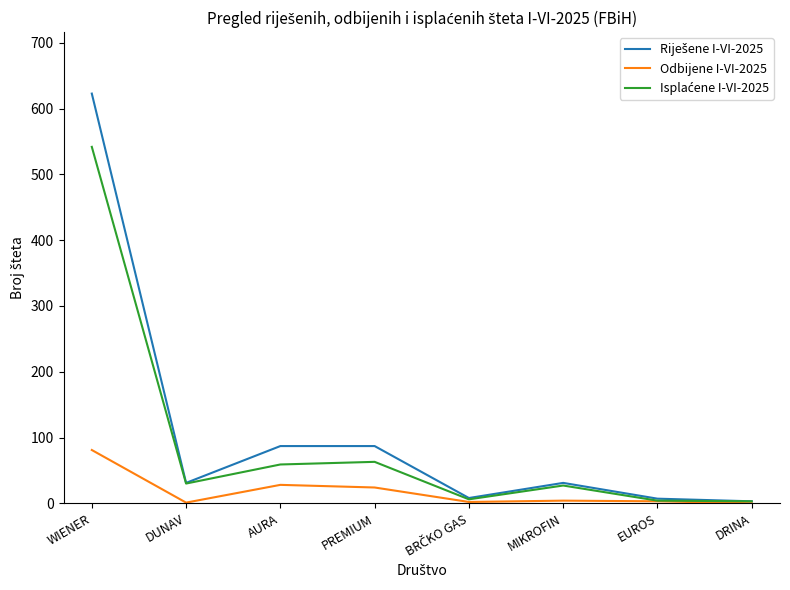

Which label corresponds to the largest value in the chart?

WIENER